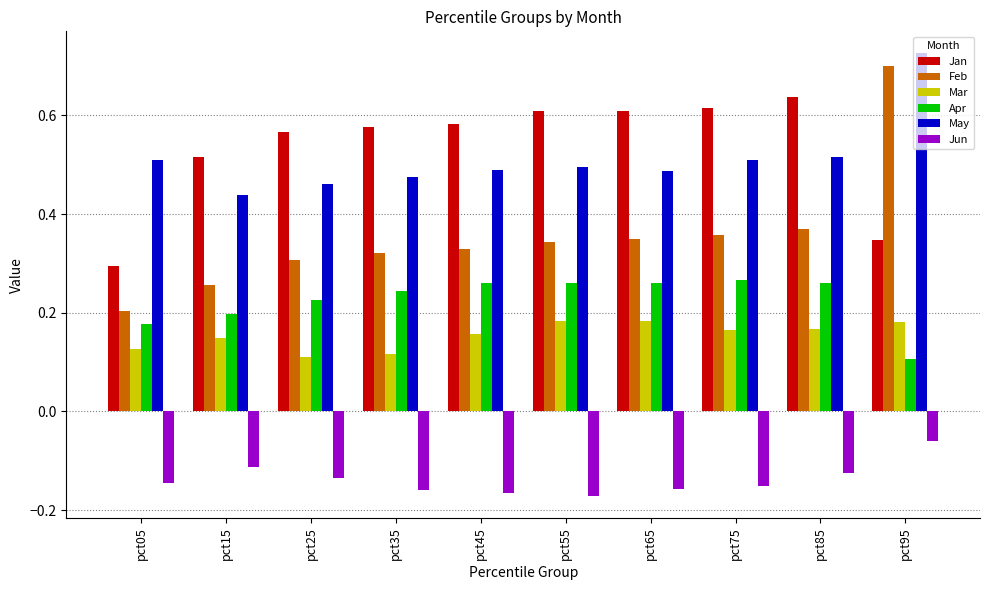

At which label does Feb reach its peak?

pct95